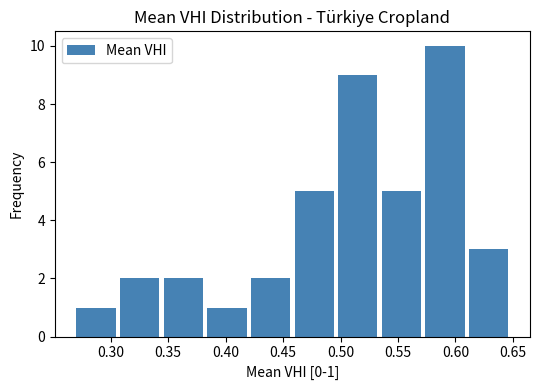

Which range on the x-axis has the tallest bar?

0.574 to 0.612